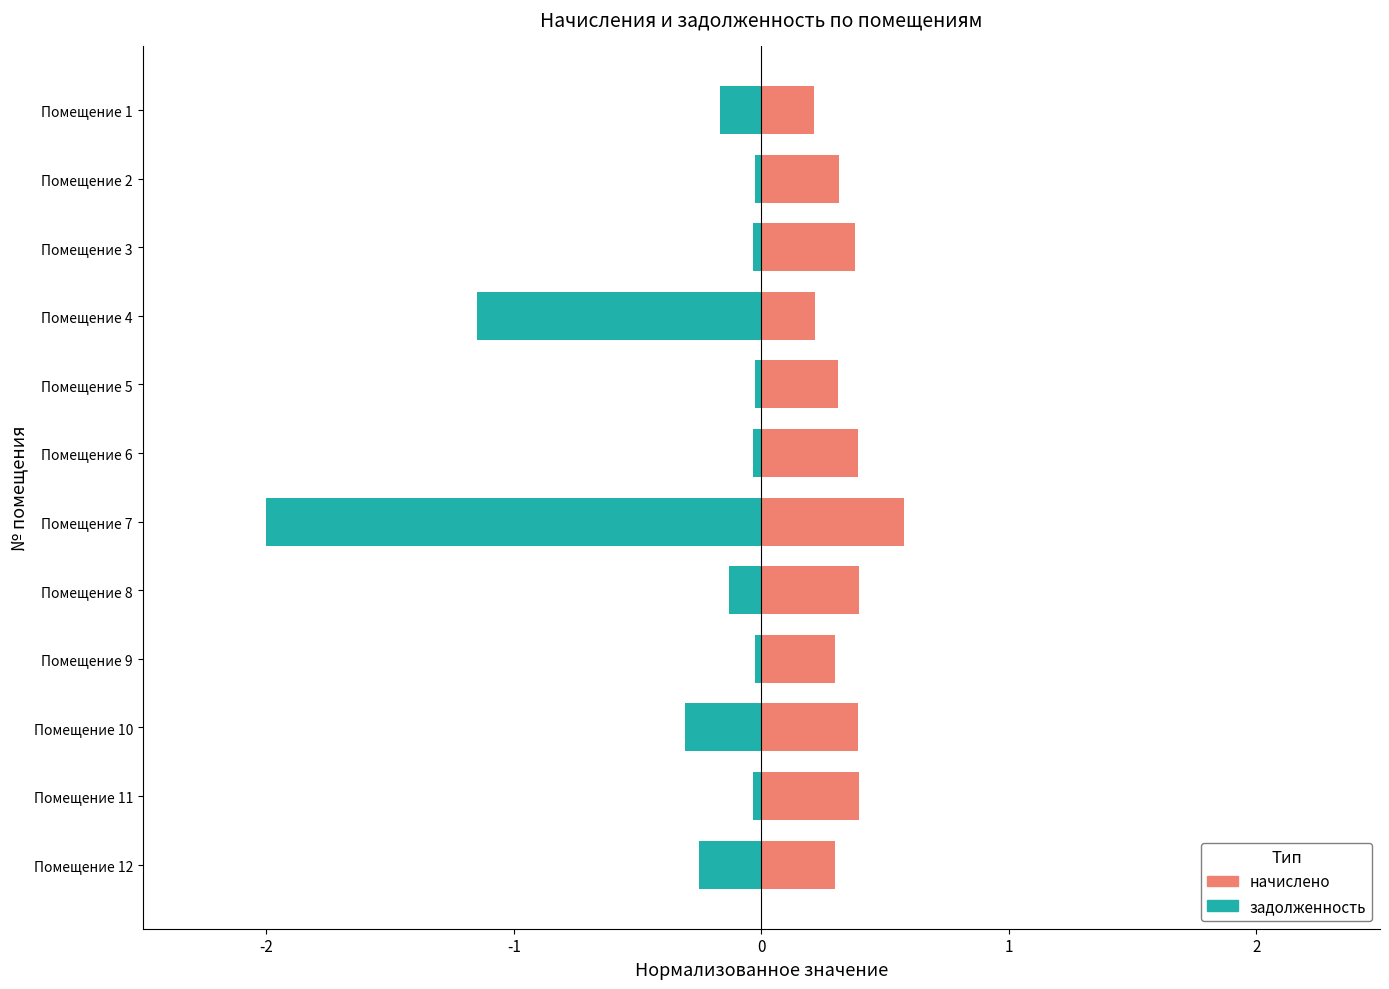

Rank the series at Помещение 9 from highest to lowest value.

начислено, задолженность